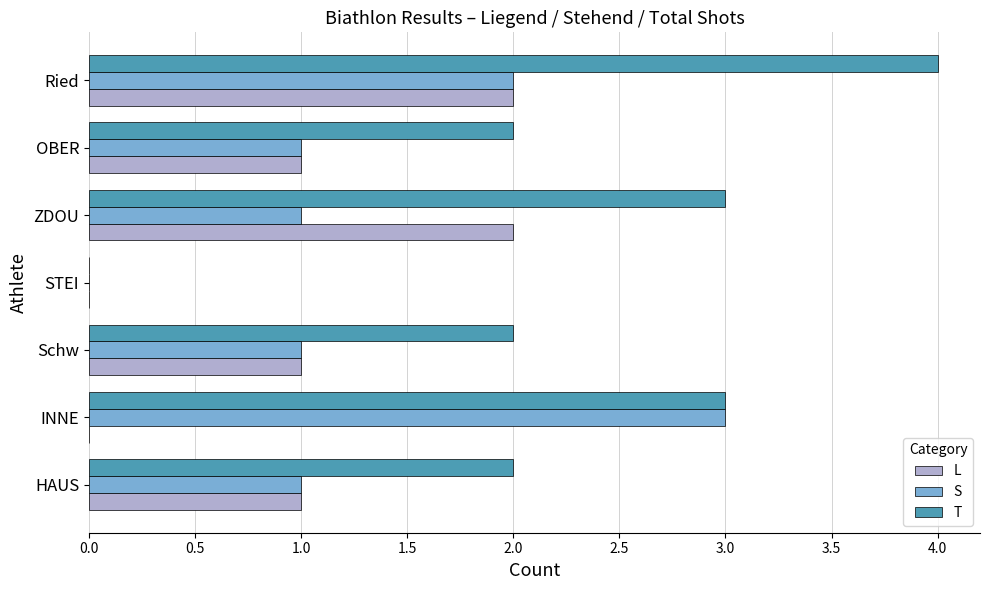

What is the average value of the S series?

1